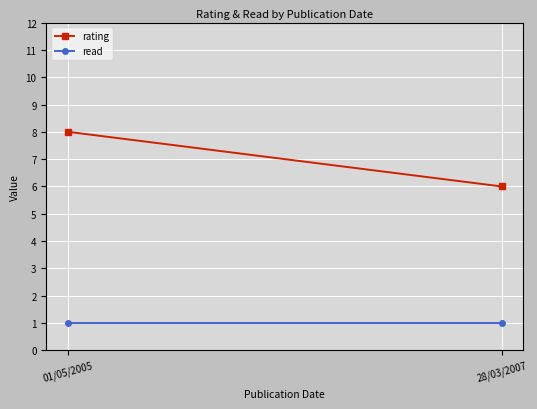

Which series has the largest range (max minus min)?

rating